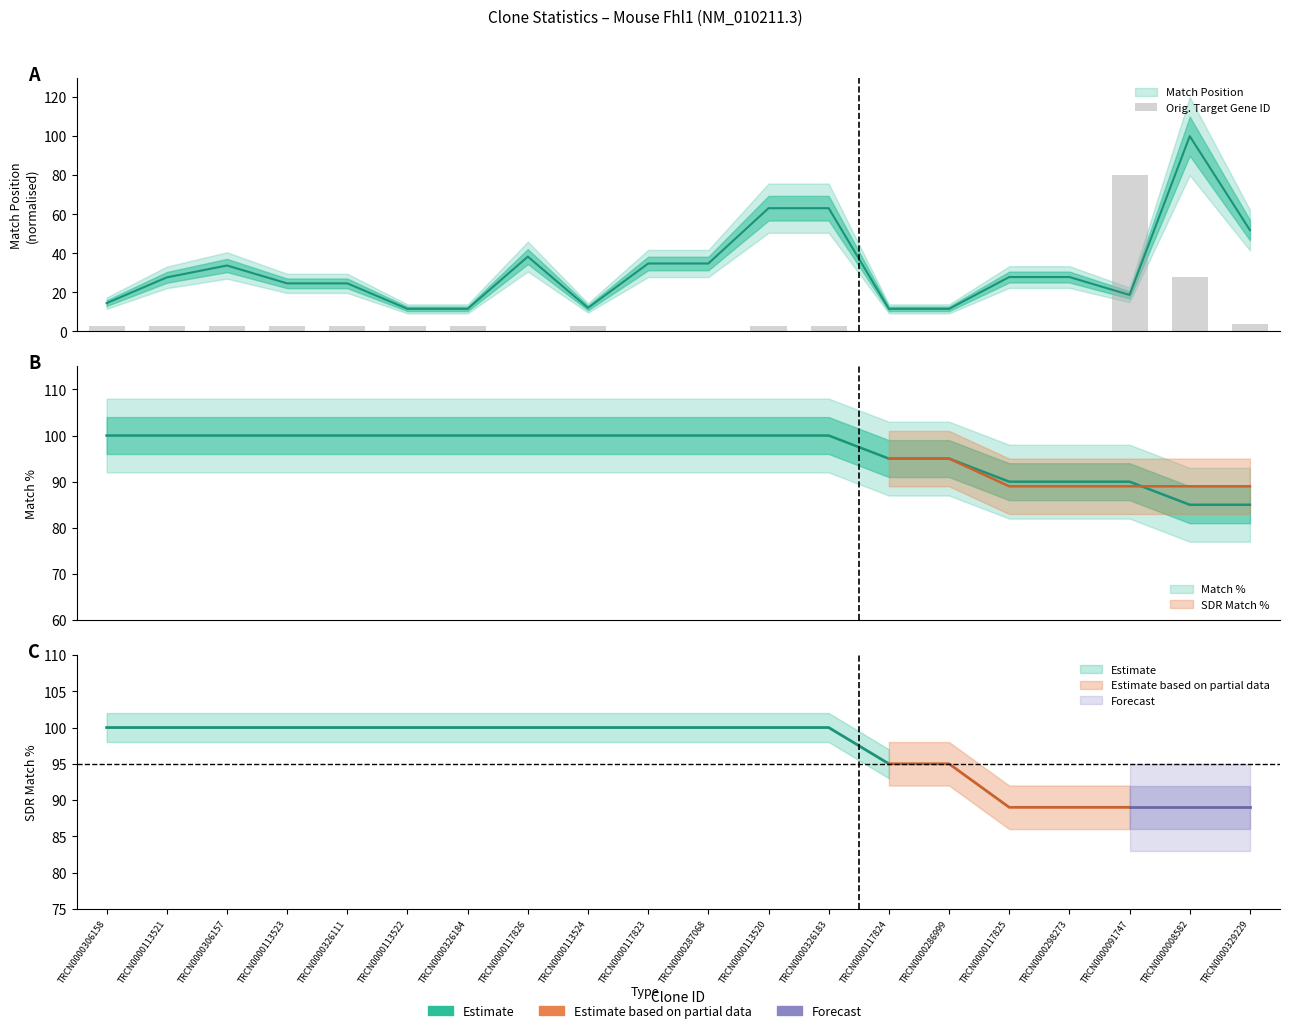

Reading left to right, transcribe all the data shown in this chart.

TRCN0000306158=3.0	TRCN0000113521=3.0	TRCN0000306157=3.0	TRCN0000113523=3.0	TRCN0000326111=3.0	TRCN0000113522=3.0	TRCN0000326184=3.0	TRCN0000117826=0.5	TRCN0000113524=3.0	TRCN0000117823=0.5	TRCN0000287068=0.5	TRCN0000113520=3.0	TRCN0000326183=3.0	TRCN0000117824=0.5	TRCN0000286999=0.5	TRCN0000117825=0.5	TRCN0000298273=0.5	TRCN0000091747=80.0	TRCN0000008582=27.9	TRCN0000329229=3.6